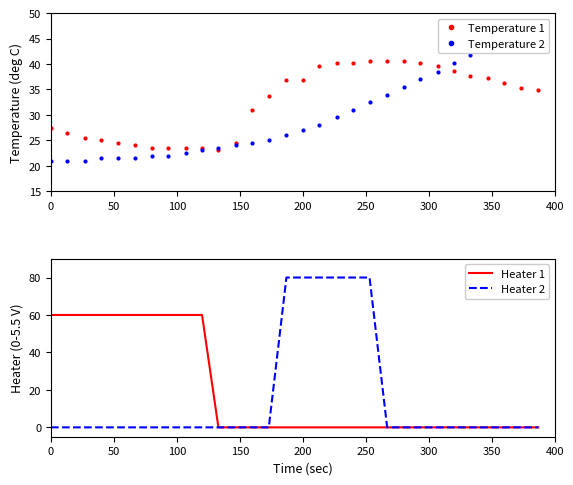

What are all the series names shown in the legend?

Temperature 1, Temperature 2, Heater 1, Heater 2